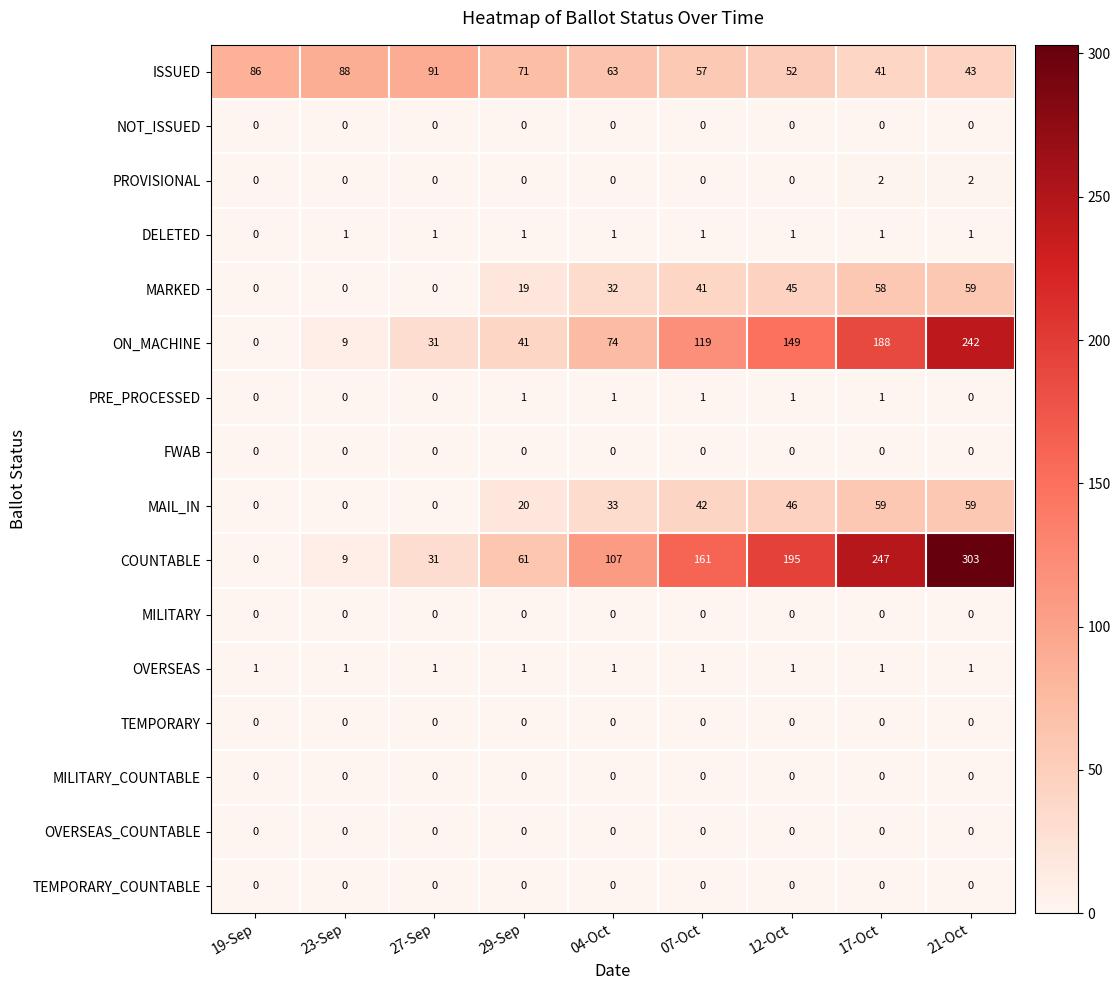

What is the total value across all series at 27-Sep?

155